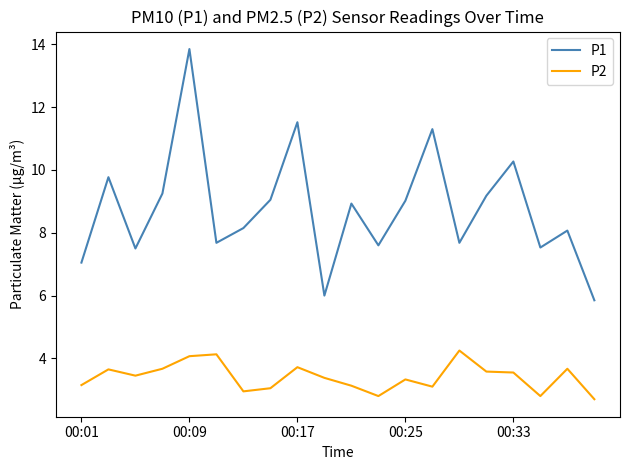

Which series has the largest range (max minus min)?

P1